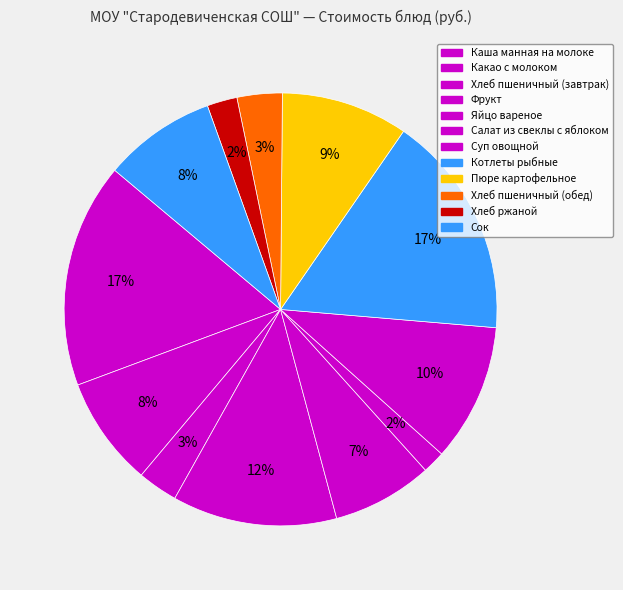

How many slices are in this pie chart?

12